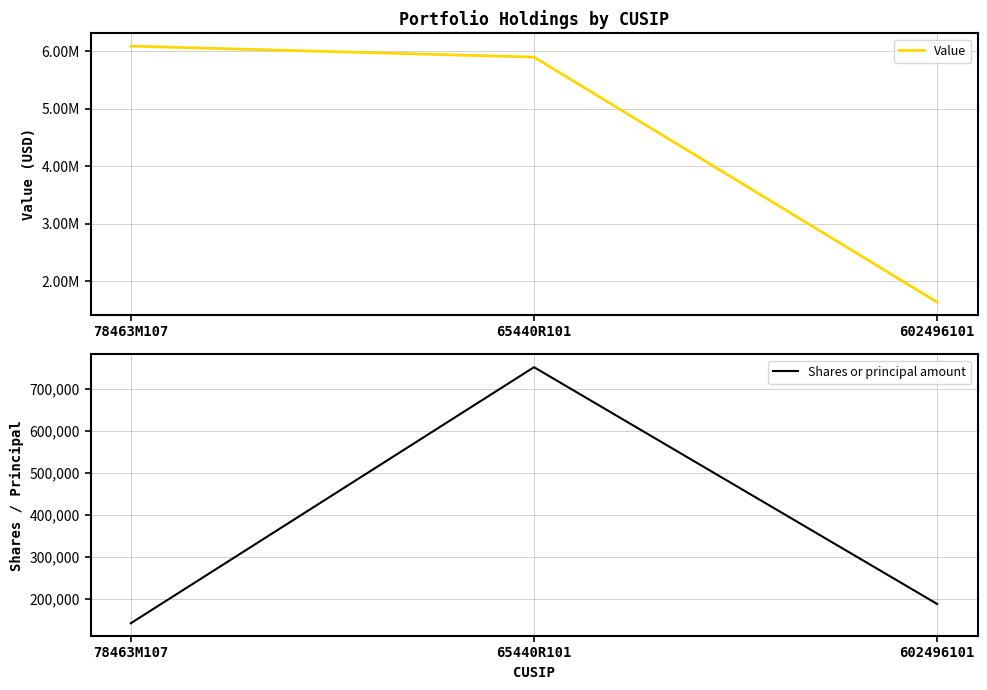

Read the Shares or principal amount value at 65440R101, to the nearest 100.

752000